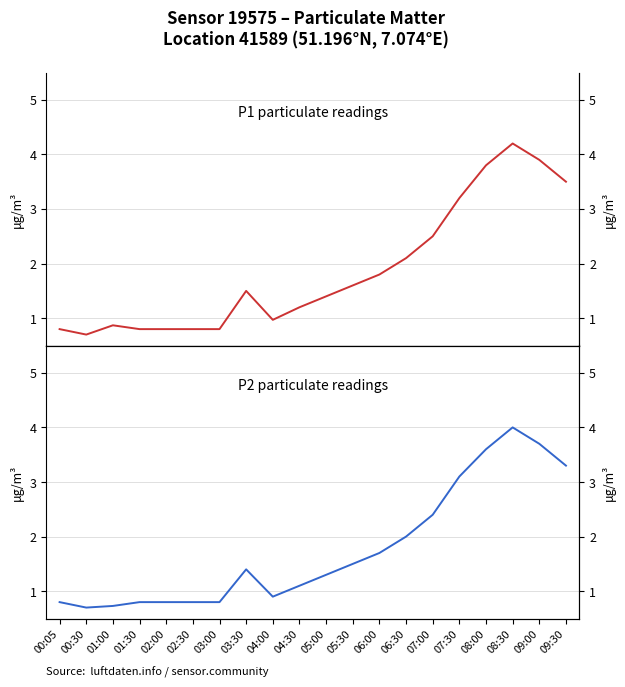

True or false: P2 (PM2.5) and P1 (PM10) intersect in this chart.

False